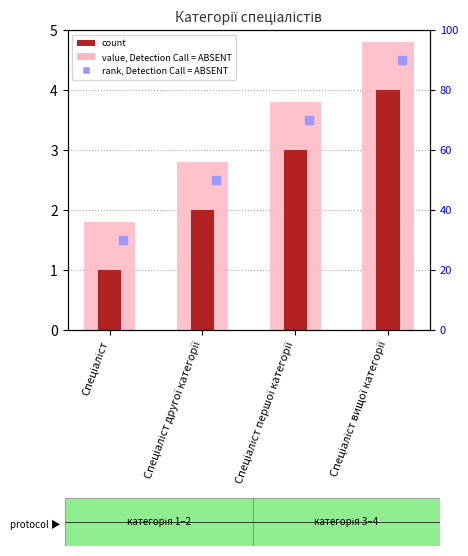

What is the total value across all series at Спеціаліст першої категорії?

6.8